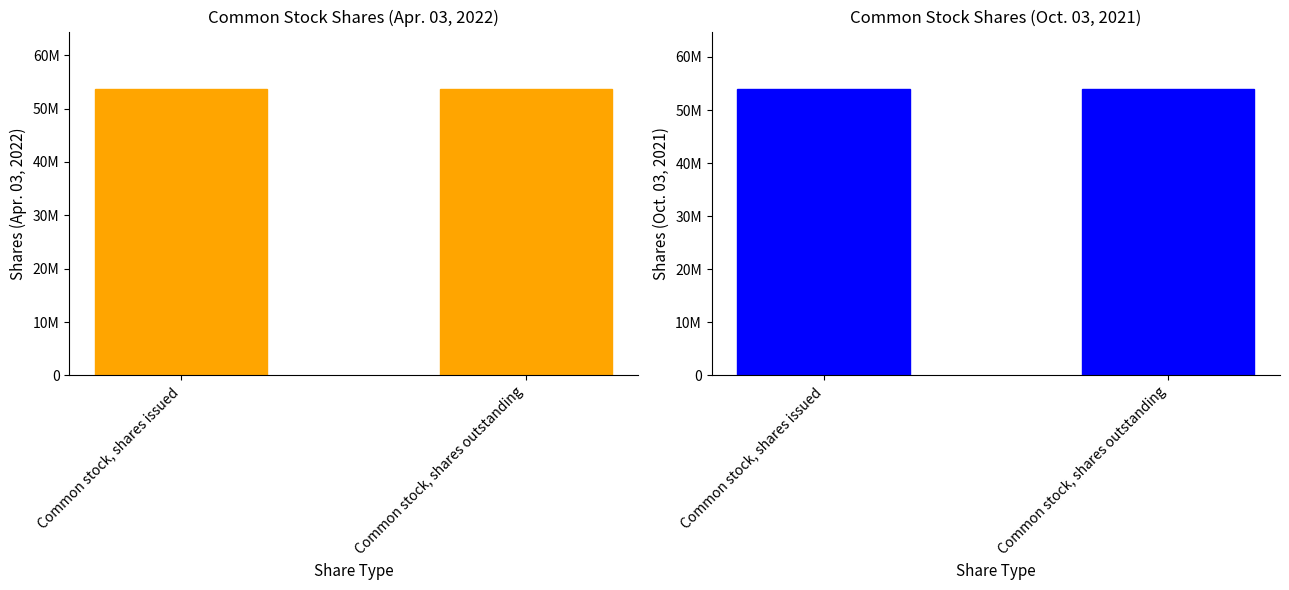

How many groups of bars are there?

2